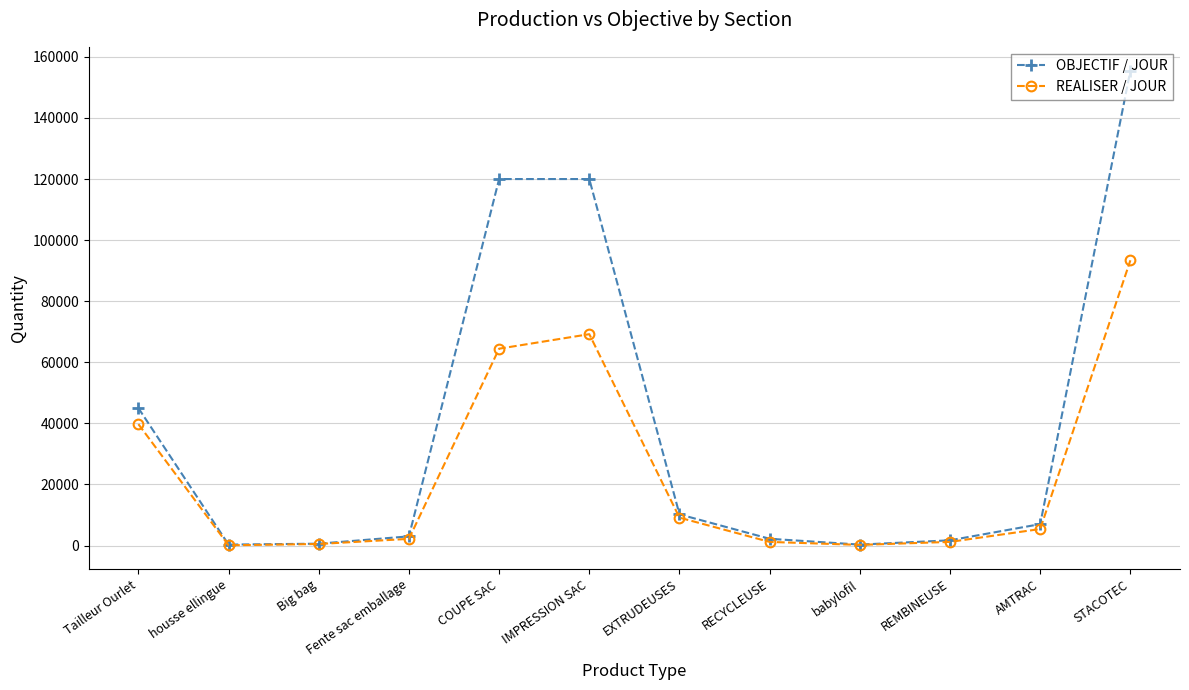

What position from the left is Big bag?

3